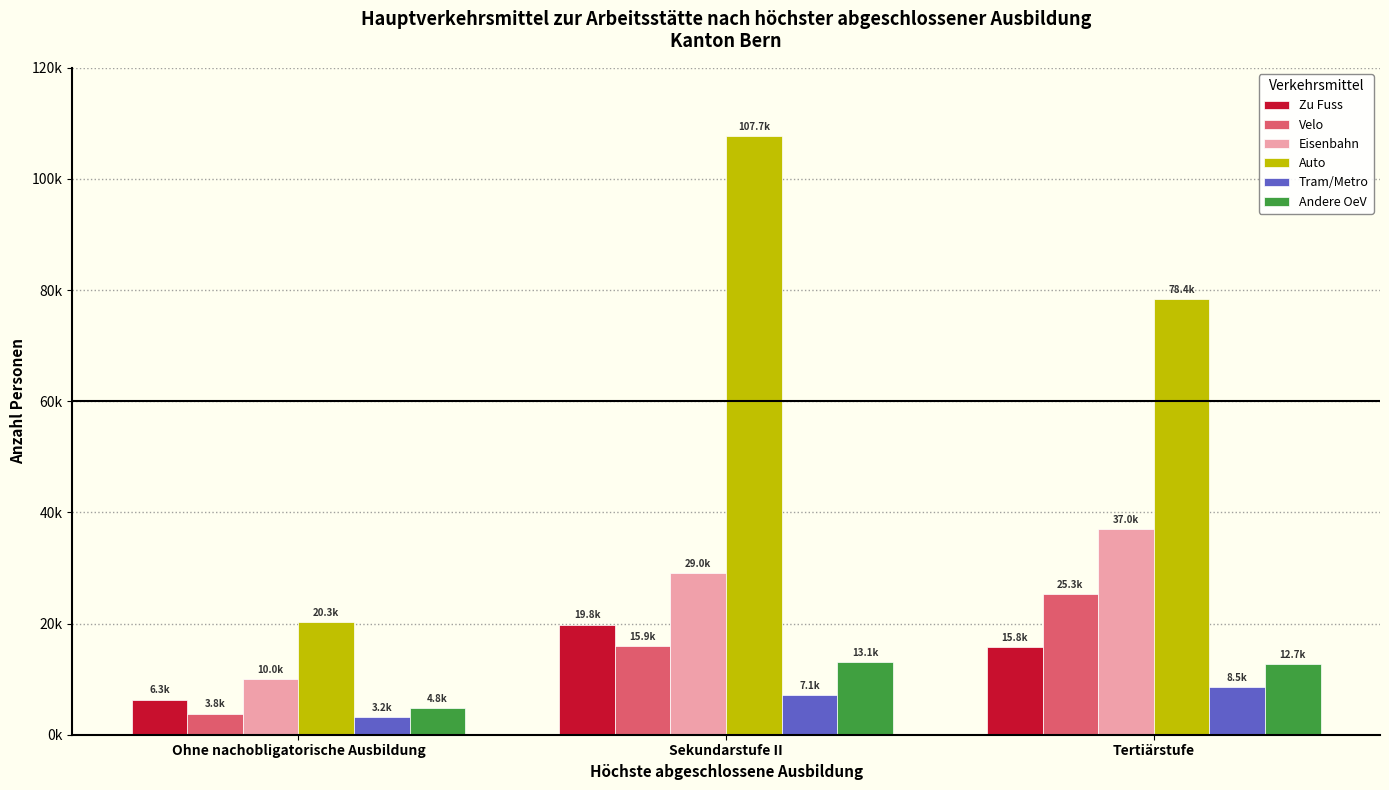

Is the value of Auto at Sekundarstufe II greater than the value of Velo at Sekundarstufe II?

Yes